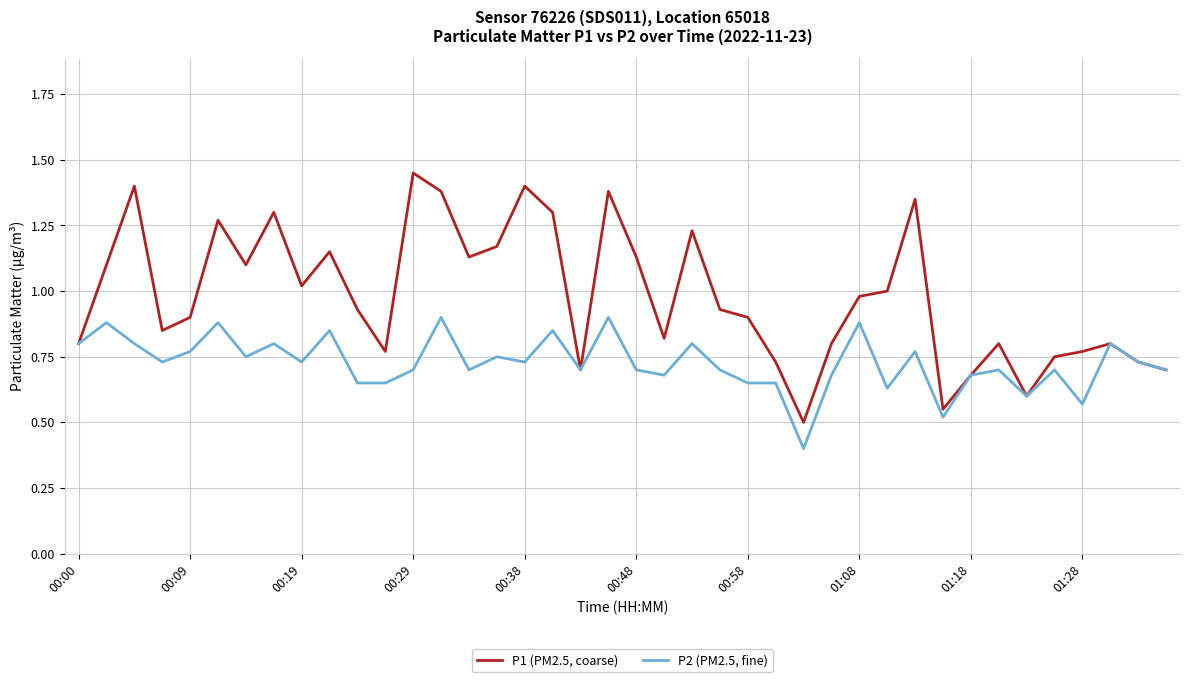

Rank the series by their maximum value, from highest to lowest.

P1 (PM2.5, coarse), P2 (PM2.5, fine)